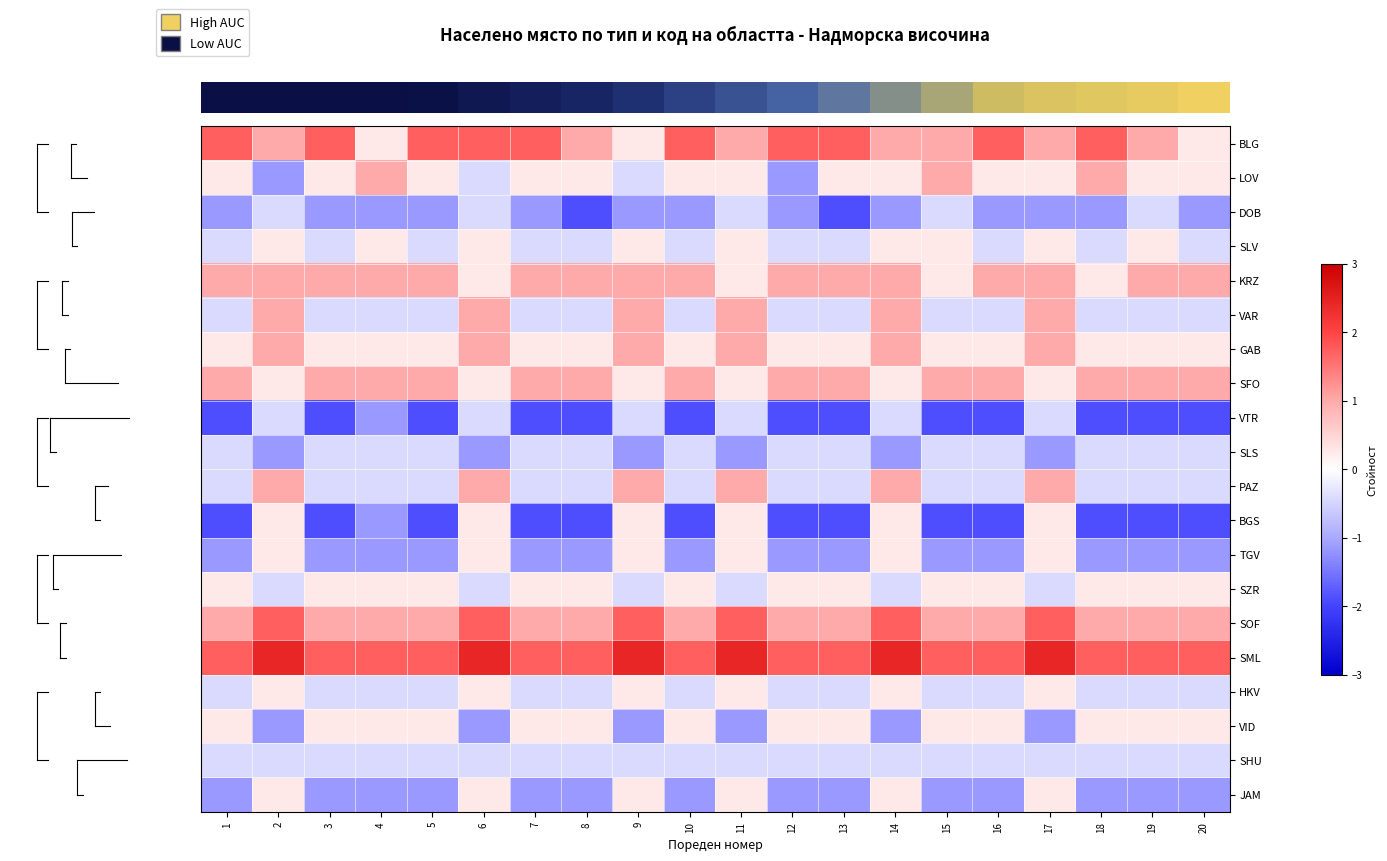

How many data points does each series have?

20